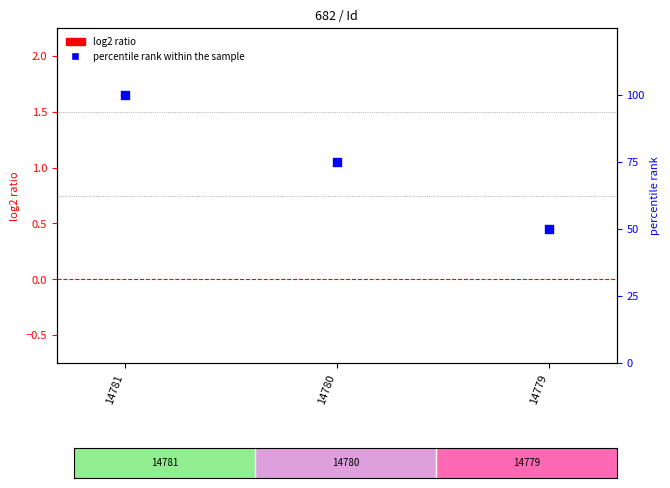

Which series reaches the minimum Y coordinate?

log2 ratio